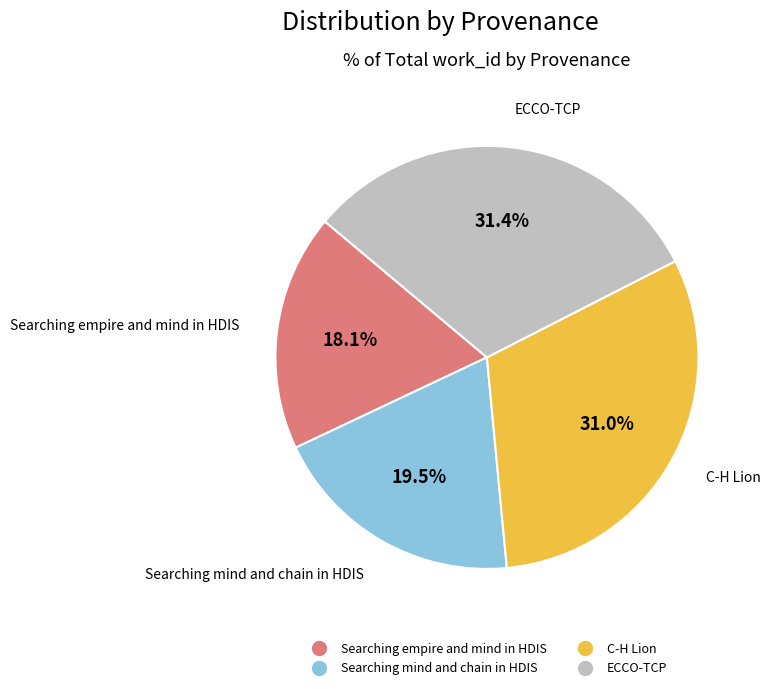

Is it true that Searching empire and mind in HDIS is 18% of the pie?

True